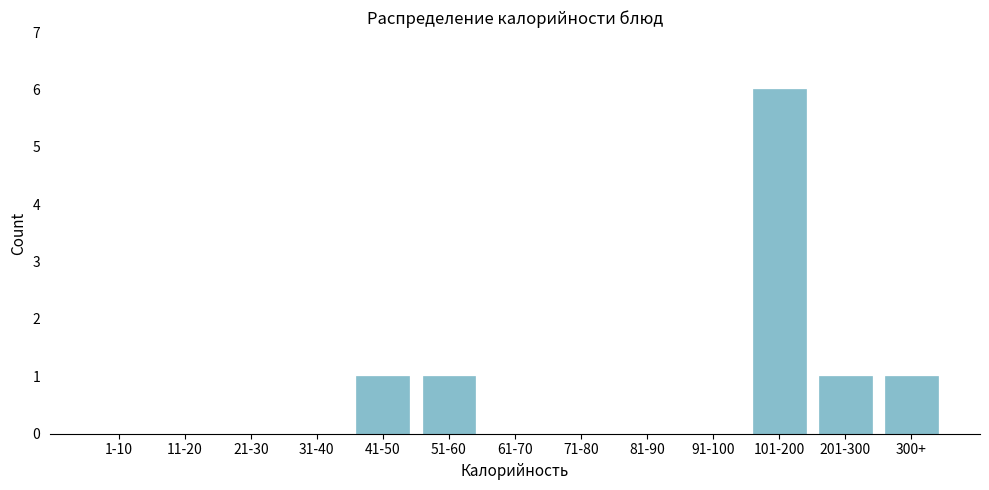

Reading left to right, extract all data points from this chart.

1-10=0	11-20=0	21-30=0	31-40=0	41-50=1	51-60=1	61-70=0	71-80=0	81-90=0	91-100=0	101-200=6	201-300=1	300+=1